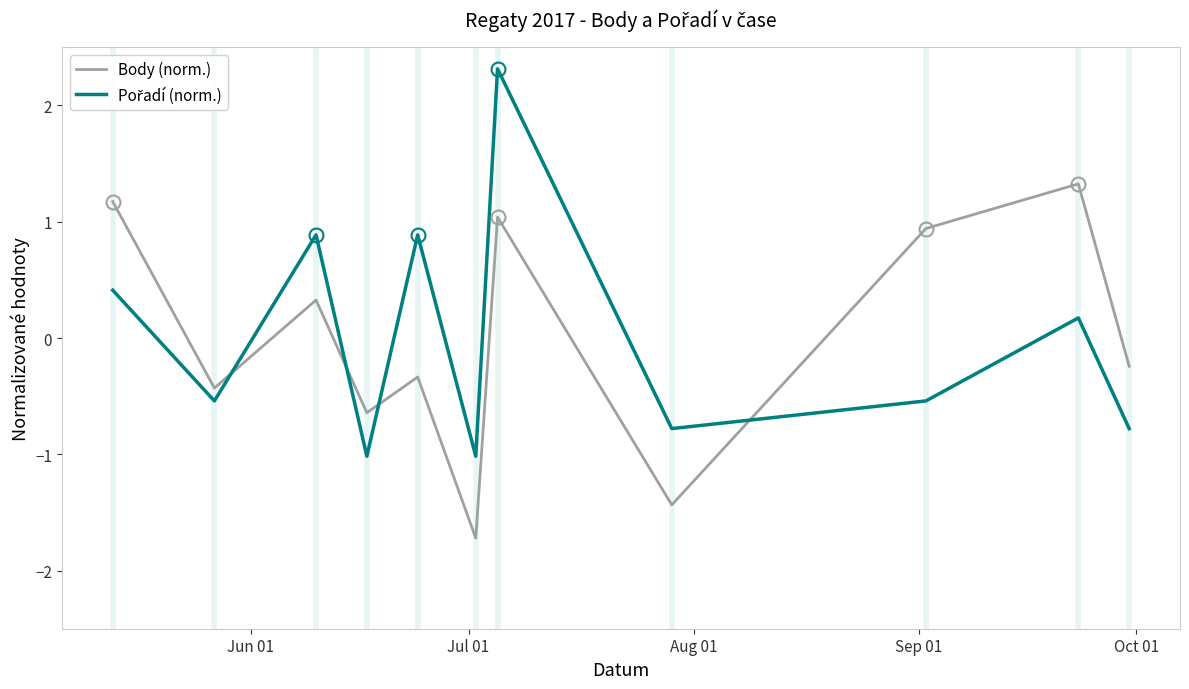

What is the smallest value displayed?

-1.7